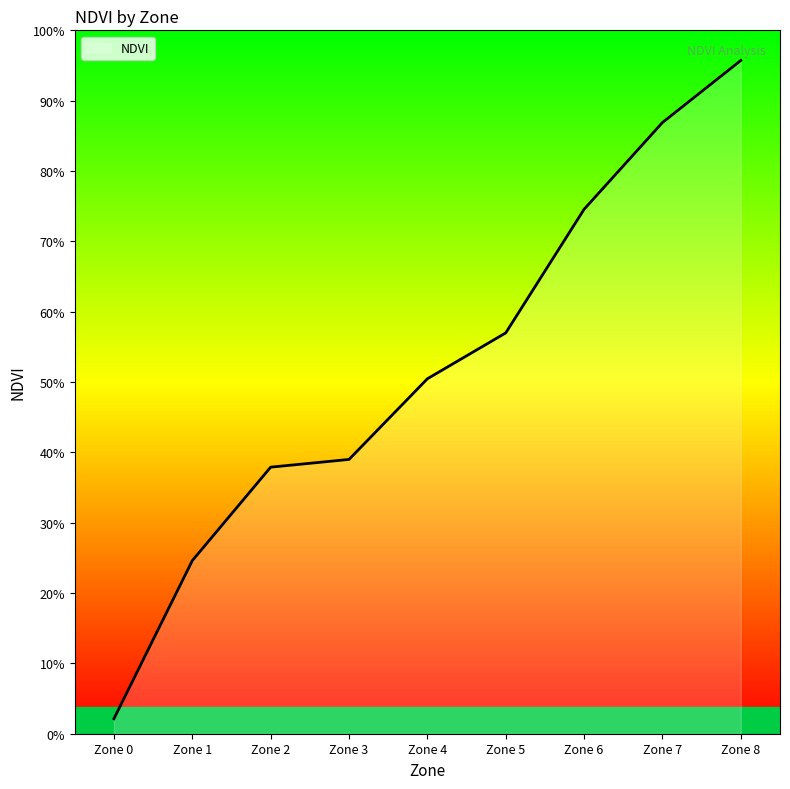

List the labels in order of value, smallest first.

Zone 0, Zone 1, Zone 2, Zone 3, Zone 4, Zone 5, Zone 6, Zone 7, Zone 8